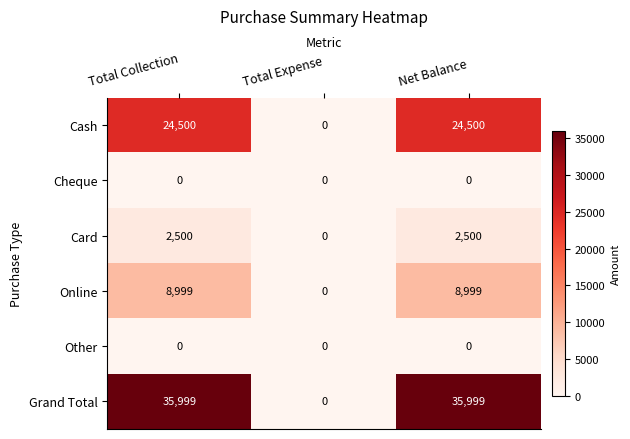

The Grand Total series shows 15844 at Total Collection. True or false?

False